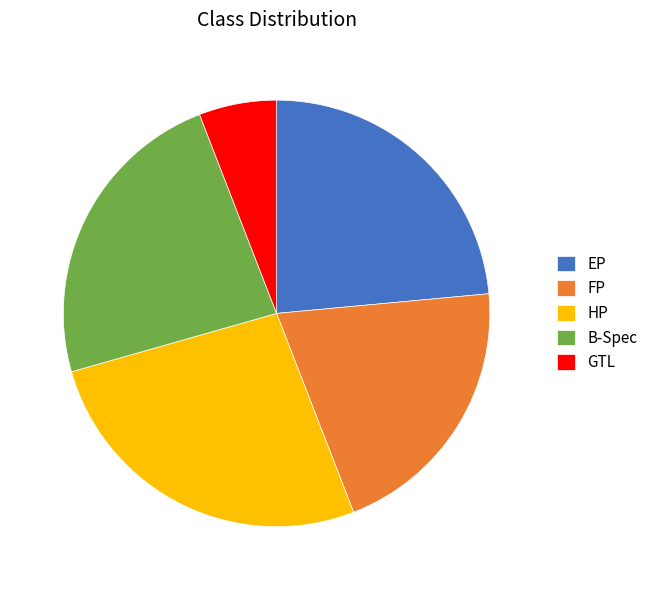

Is it true that B-Spec is 24% of the pie?

True